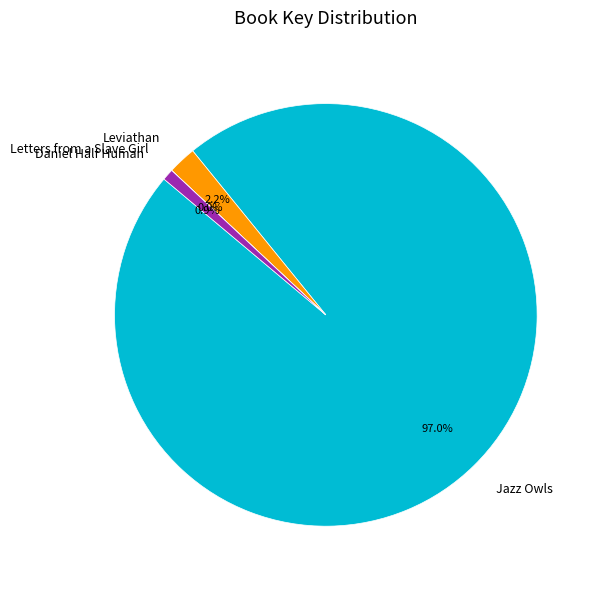

Which has a higher value, Jazz Owls or Daniel Half Human?

Jazz Owls